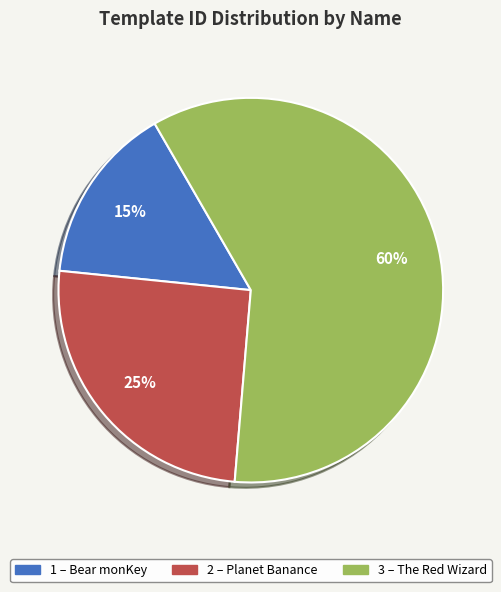

How many slices are in this pie chart?

3